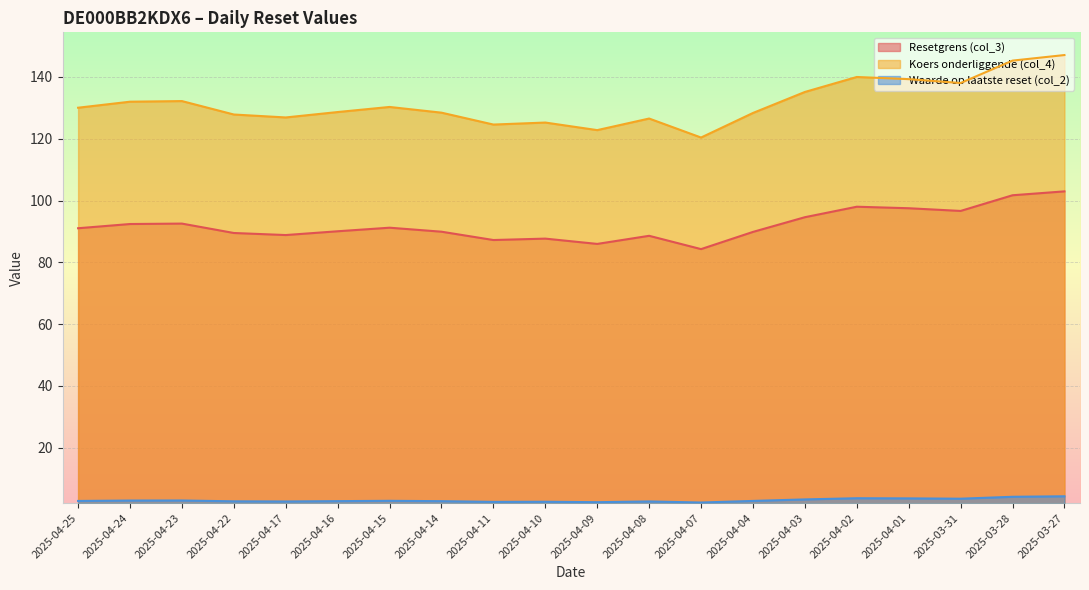

At which category is the sum across all series the highest?

2025-03-27